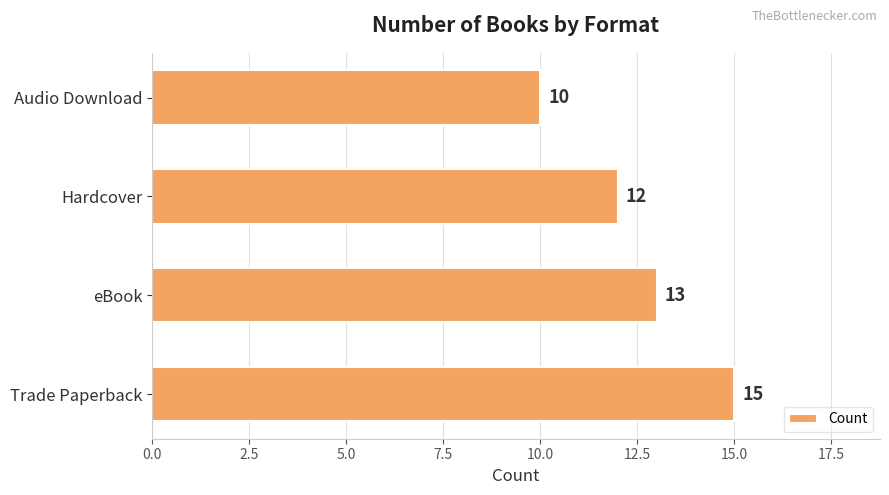

Which label corresponds to the largest value in the chart?

Trade Paperback